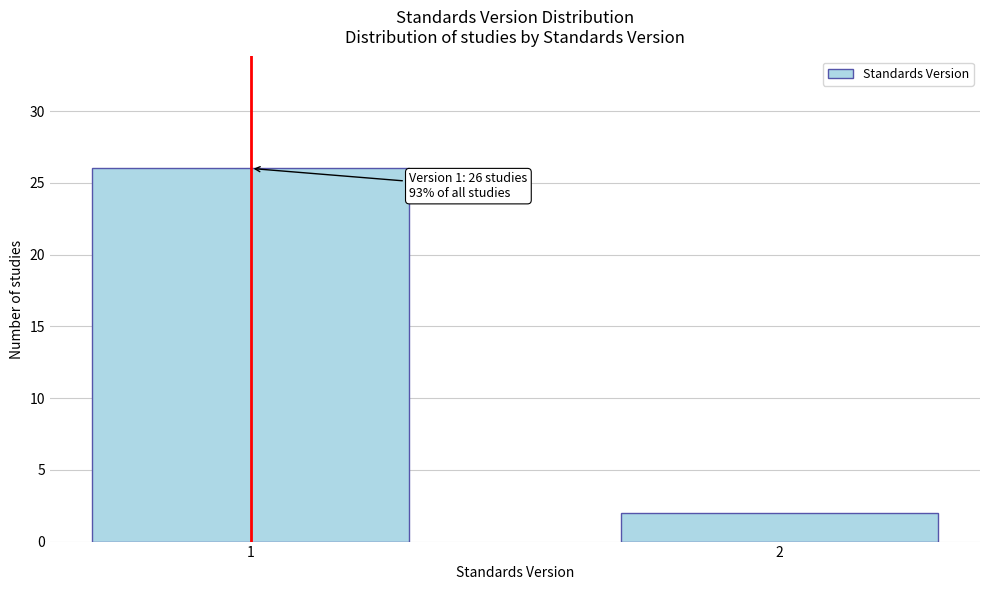

Reading left to right, list all the values displayed in this chart.

1=26	2=2